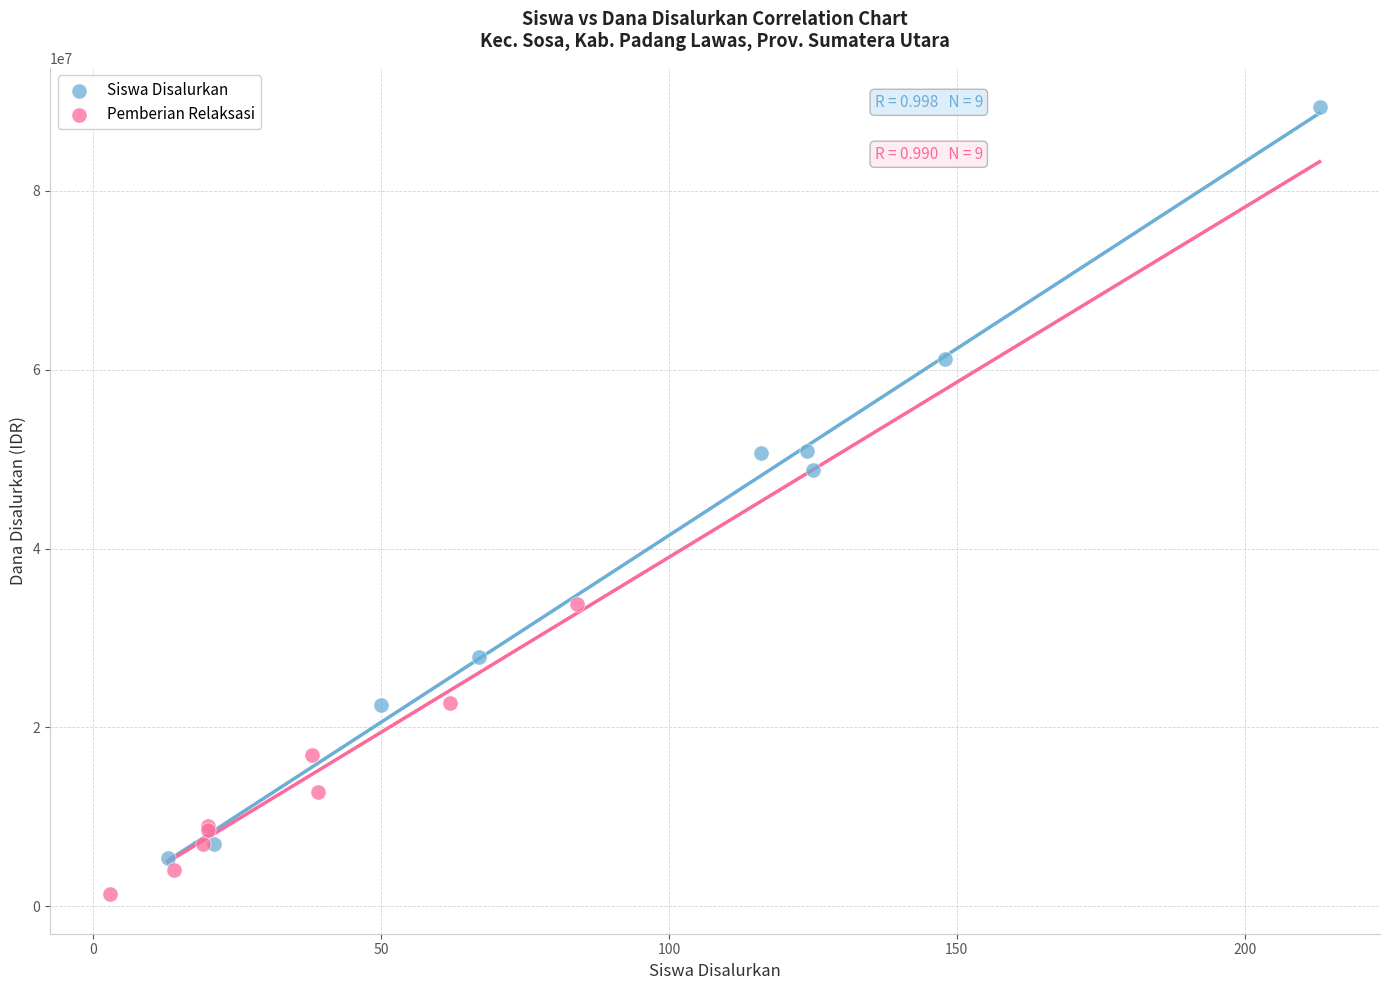

Which series contains the highest Y value?

Siswa Disalurkan